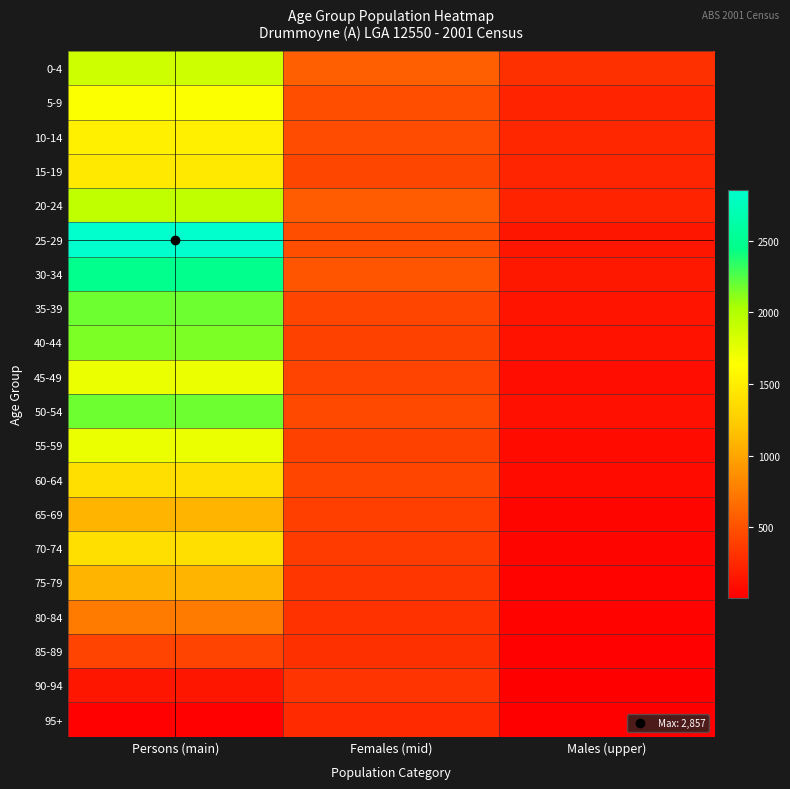

How many distinct data groups are displayed?

20